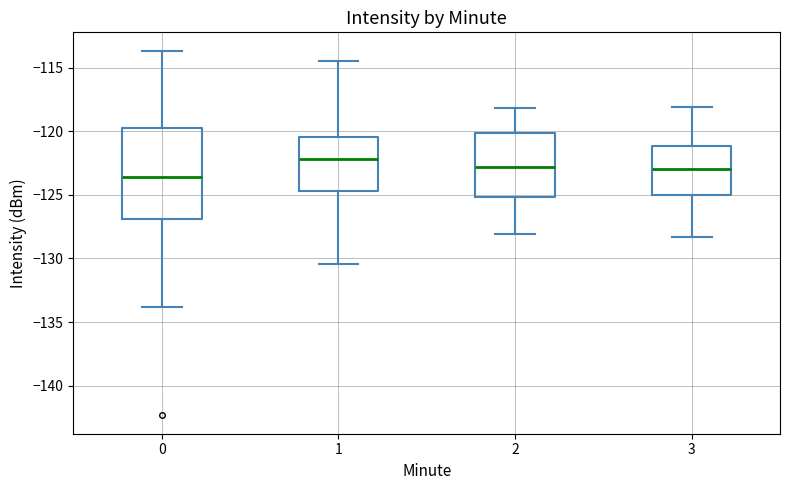

Where is the upper edge of the box at x = 0 on the y-axis? The values are not printed on the chart, so give them approximately, as read against the axis.

-120.0